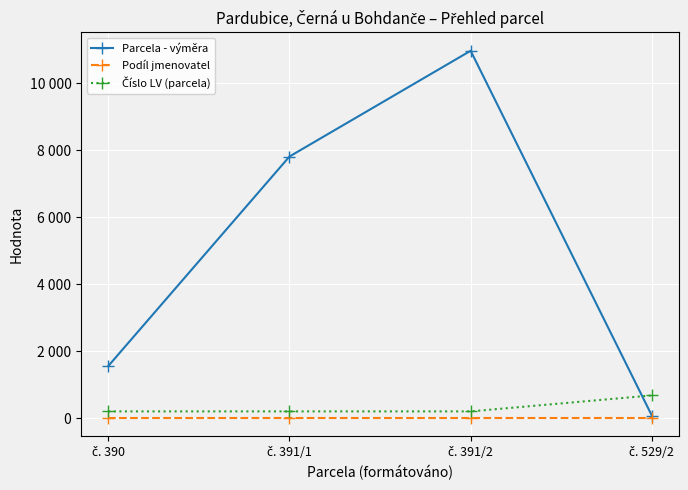

How many intersections are there between Parcela - výměra and Číslo LV (parcela)?

1